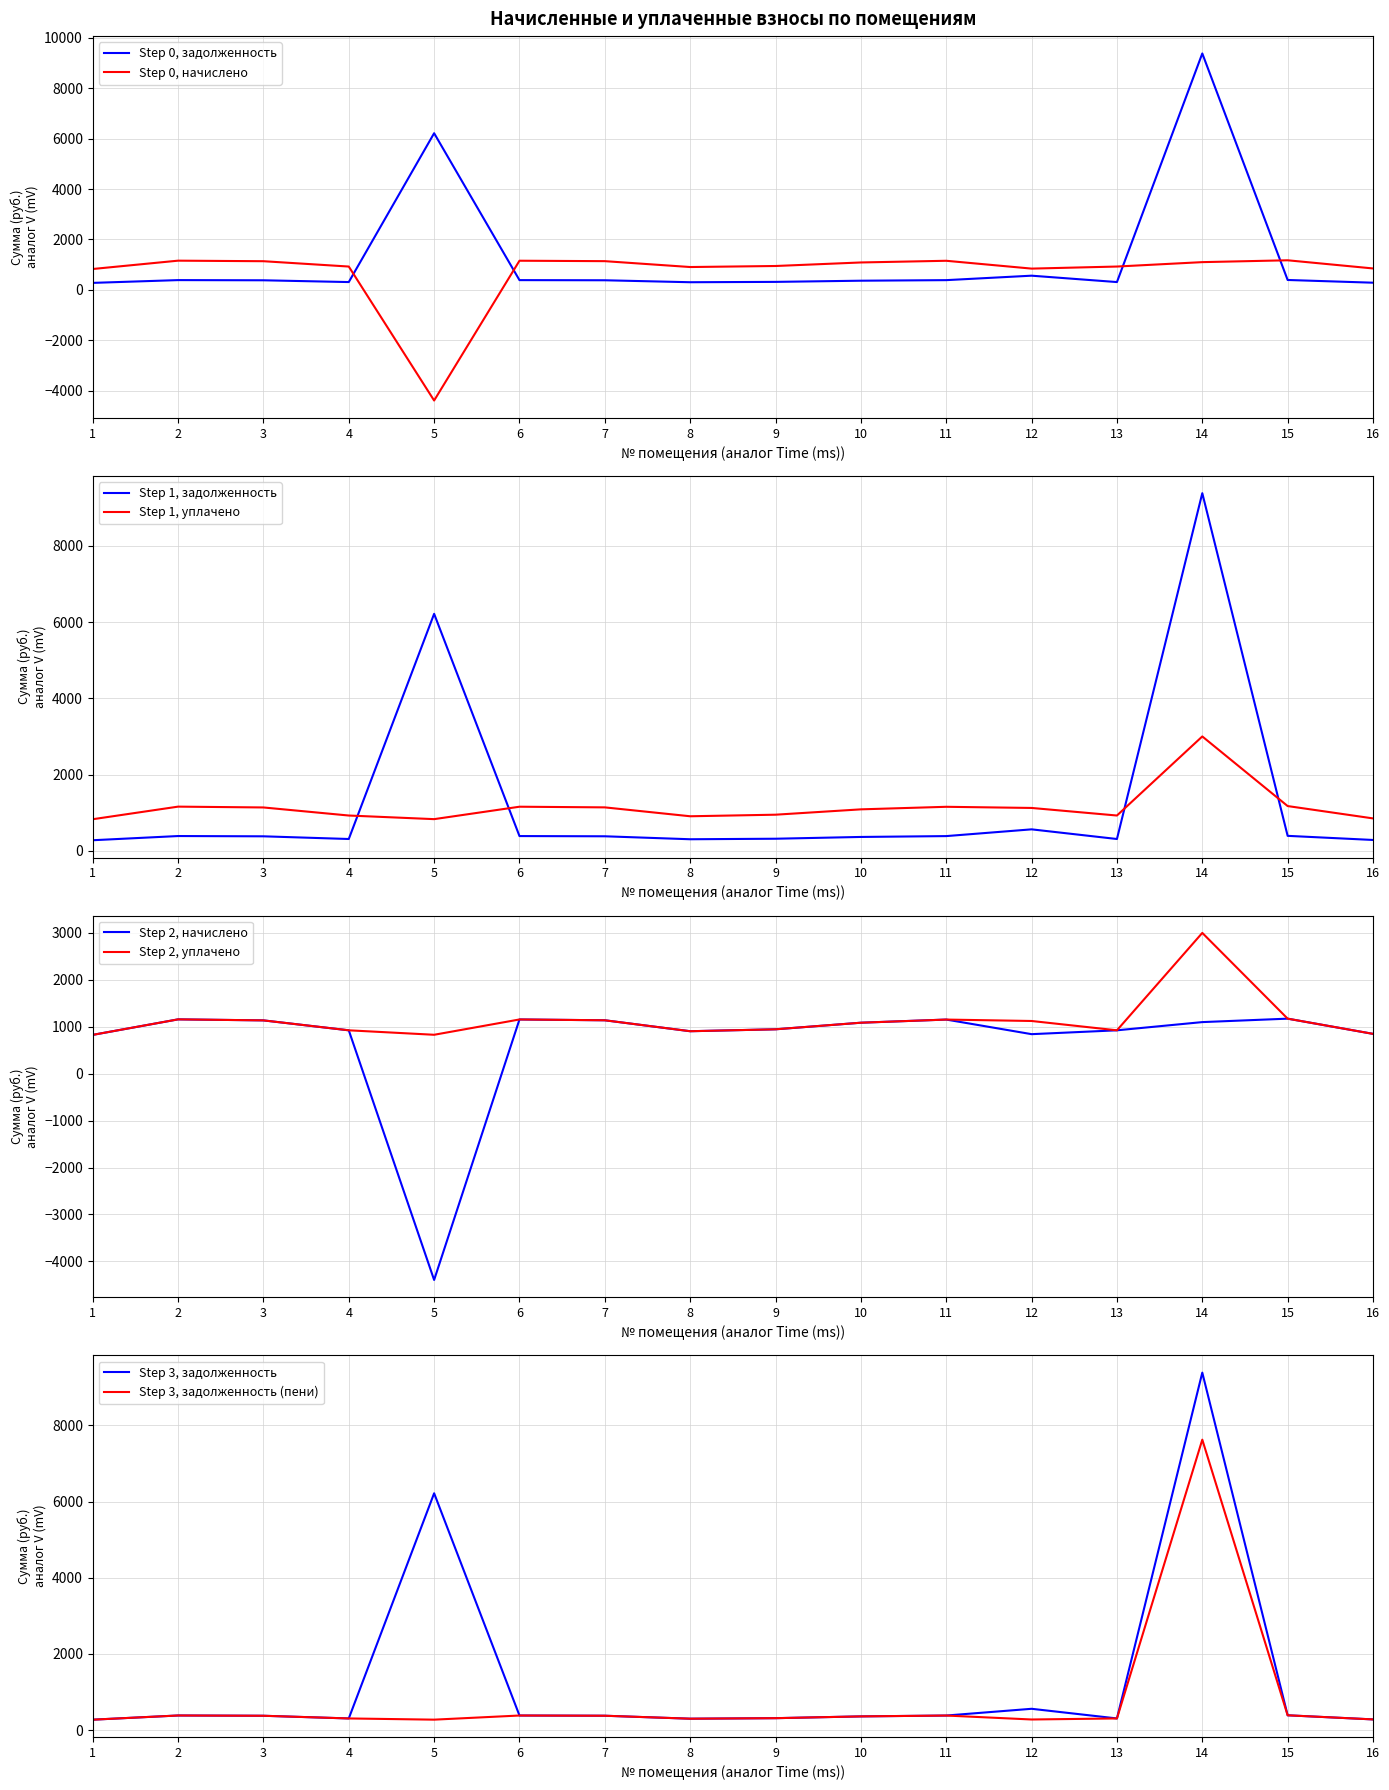

What is the difference between the maximum and second lowest values in the задолженность (пени) series?

7349.1